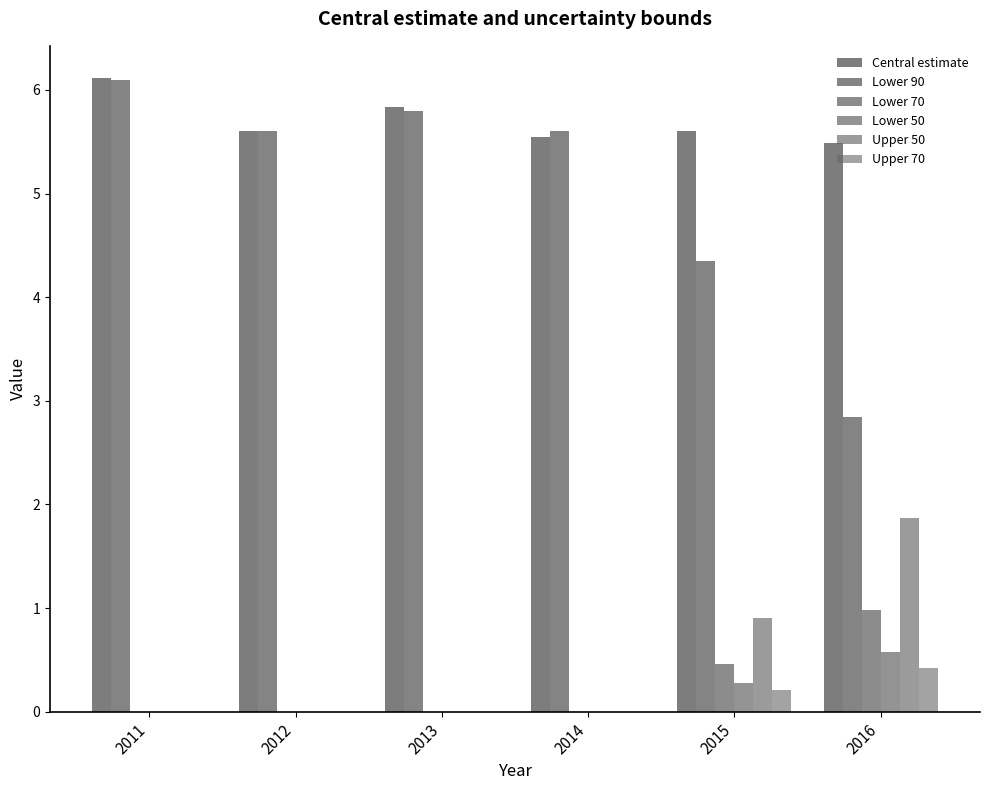

Are the bars grouped side by side (vs. stacked)?

Yes